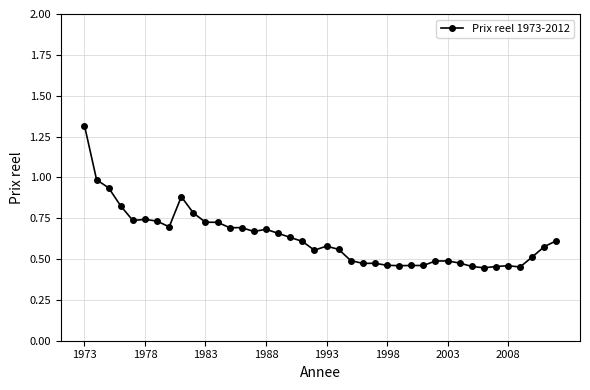

What is the sum of all values?

25.1